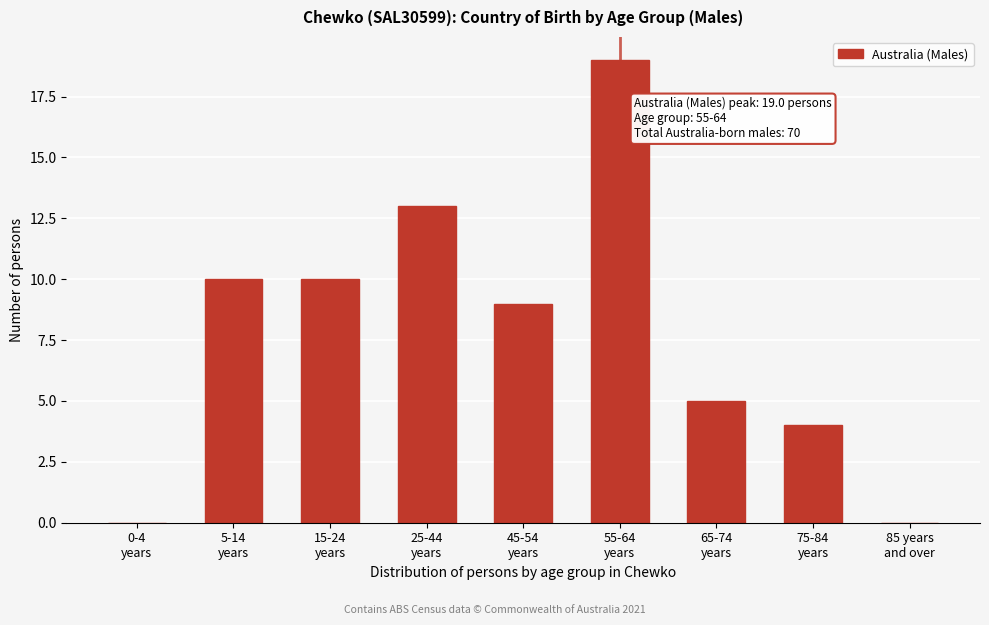

What is the greatest value displayed?

19